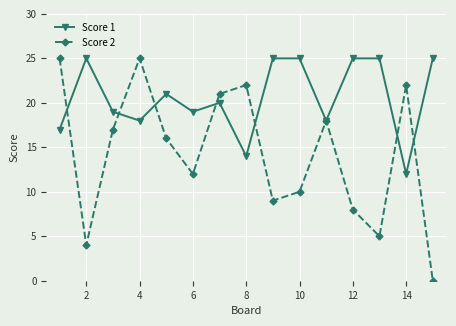

What is the value of the Score 2 point at the 11th from the left?

18